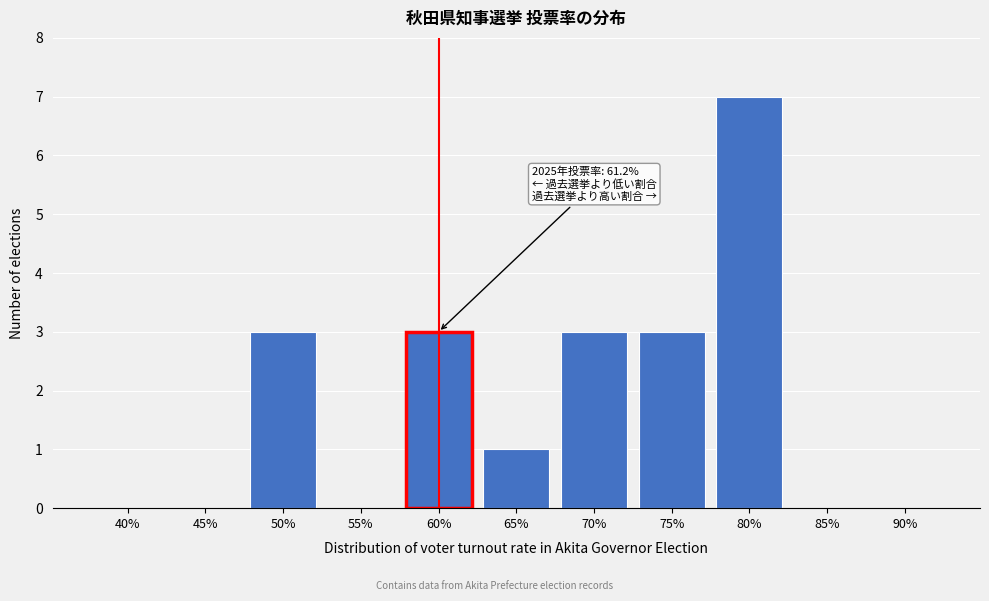

Reading left to right, extract all data points from this chart.

40%=0	45%=0	50%=3	55%=0	60%=3	65%=1	70%=3	75%=3	80%=7	85%=0	90%=0